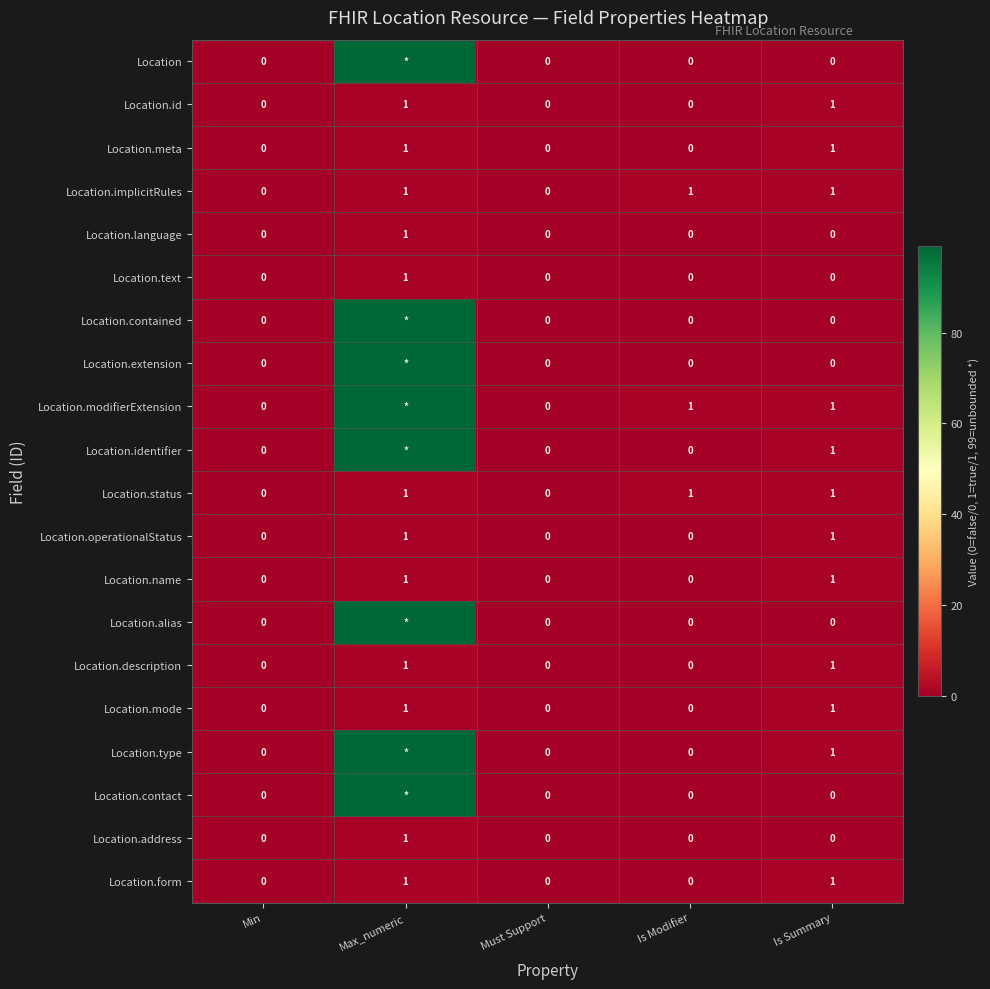

The value of Location.text at Min is 0. True or false?

True